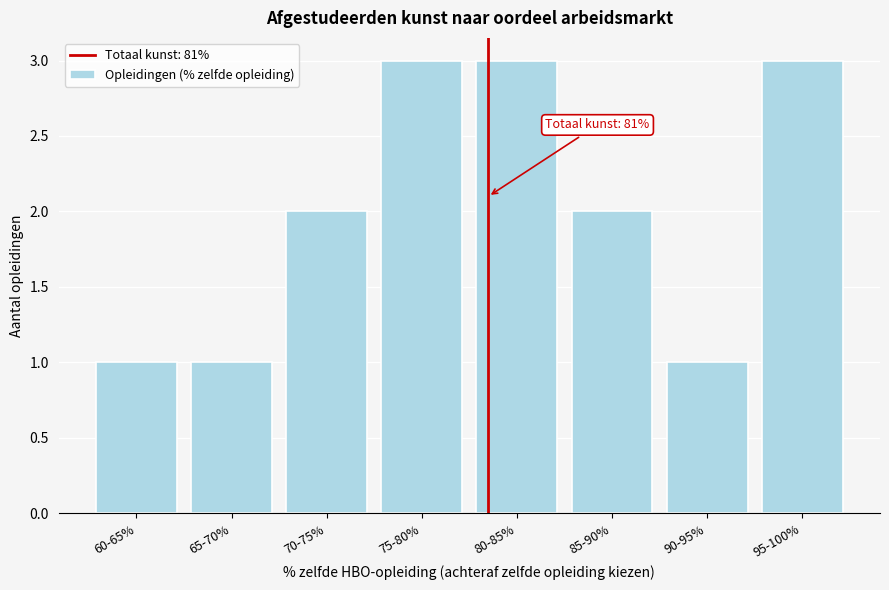

Reading left to right, extract all data points from this chart.

60-65%=1	65-70%=1	70-75%=2	75-80%=3	80-85%=3	85-90%=2	90-95%=1	95-100%=3